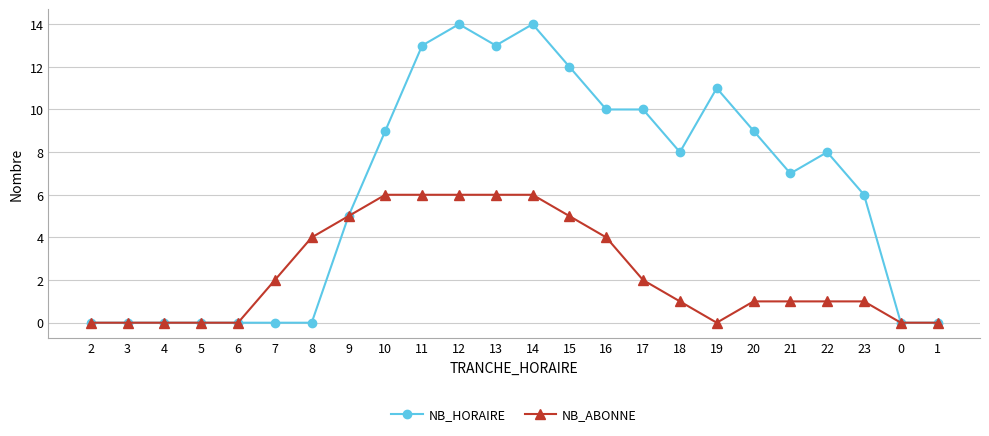

Which series has the widest spread of values?

NB_HORAIRE